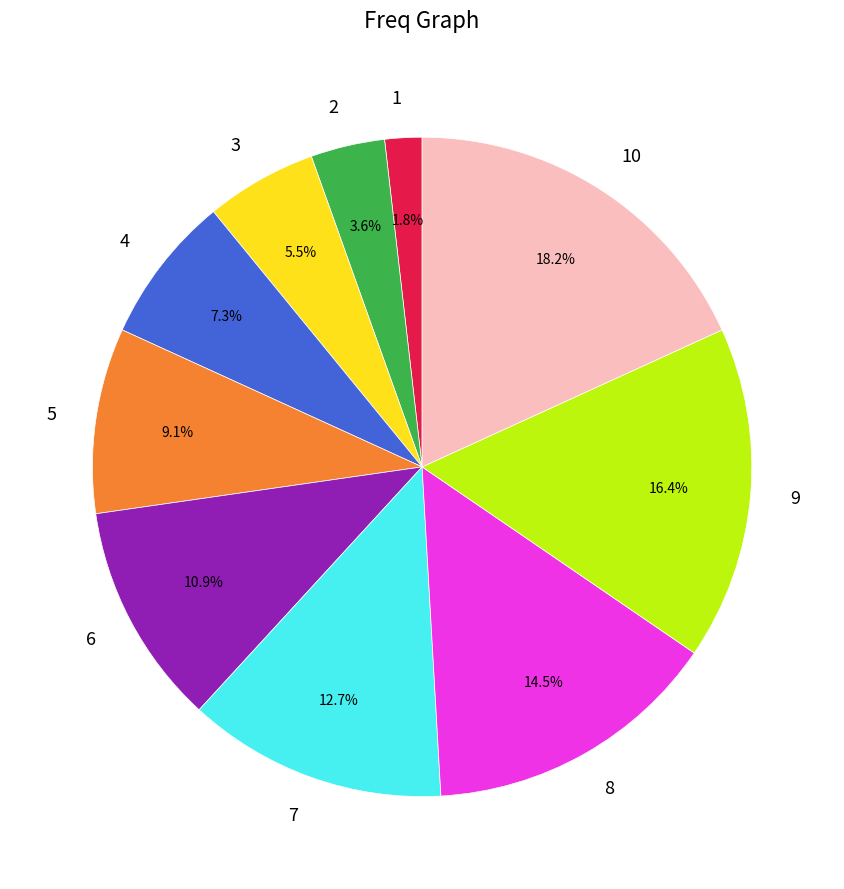

To the nearest percent, what percentage of the pie is 4?

7%